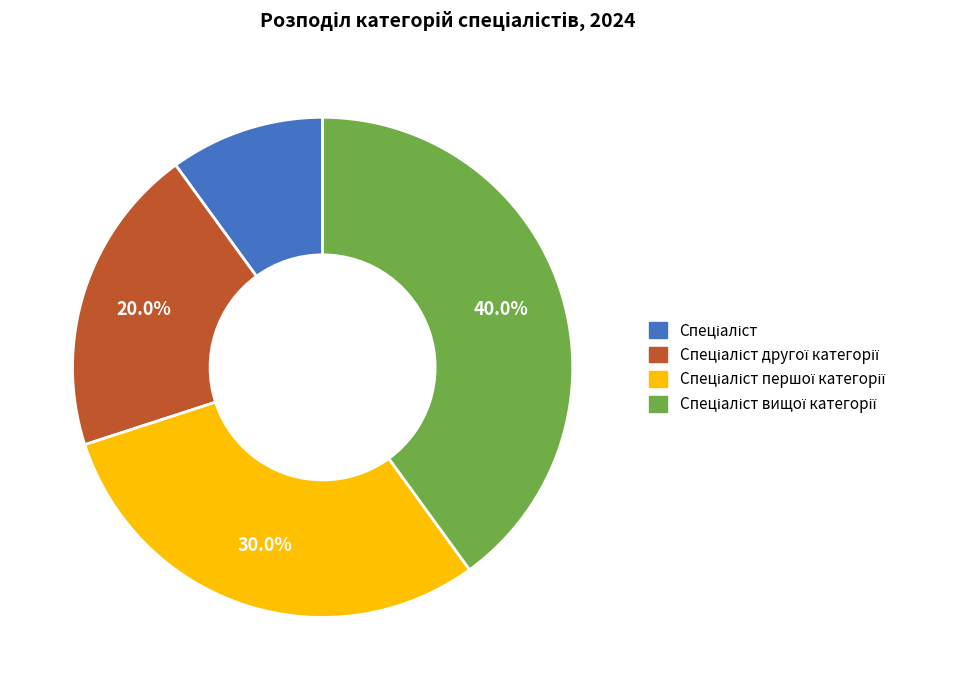

Does any single category account for the majority?

No